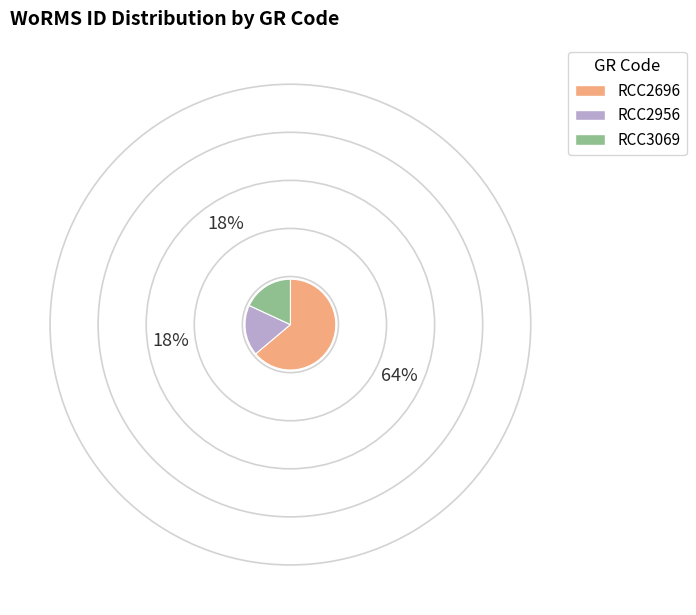

Does RCC3069 represent more than half of the total?

No